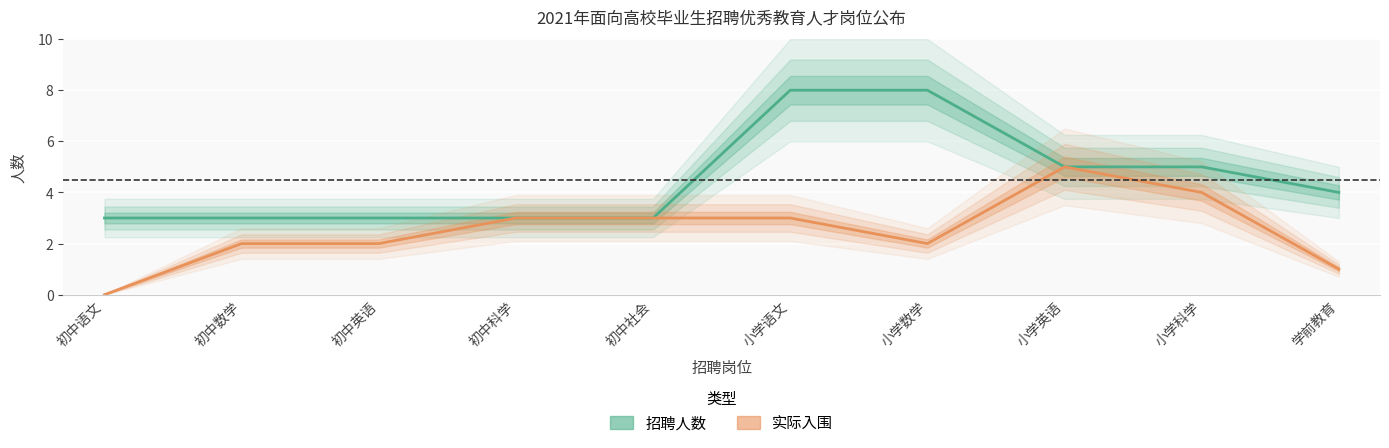

At how many categories does at least one series exceed 0?

10